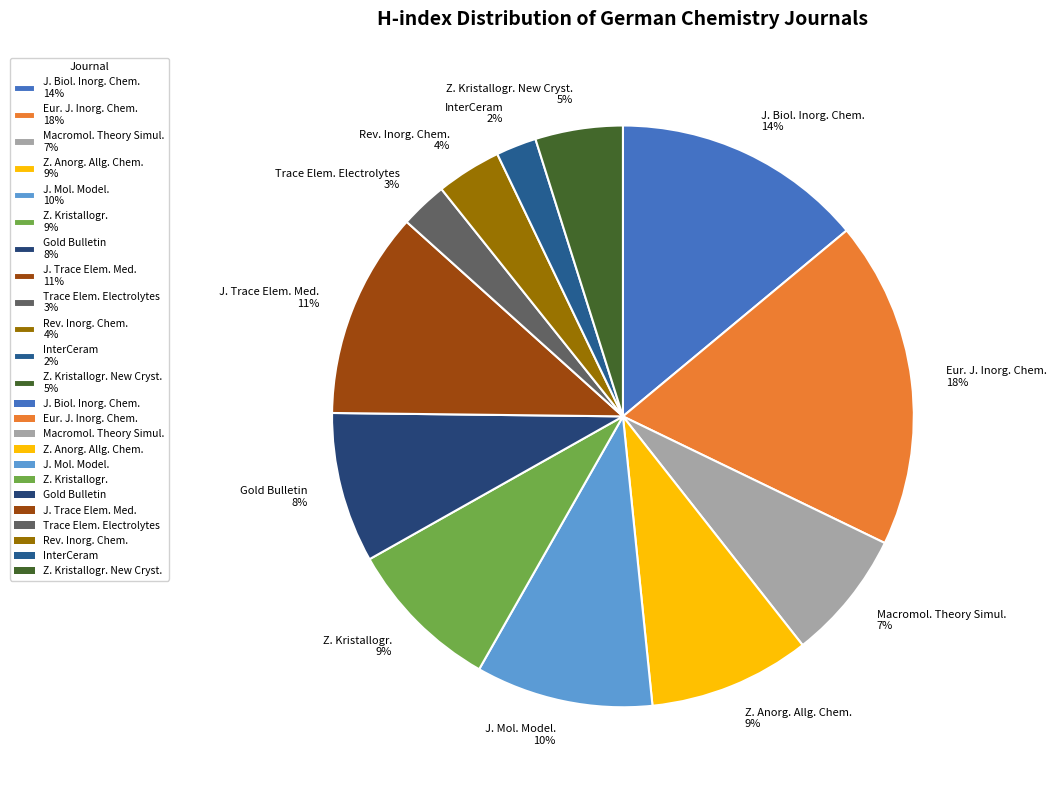

Is it true that Z. Kristallogr. 9% is 9% of the pie?

True